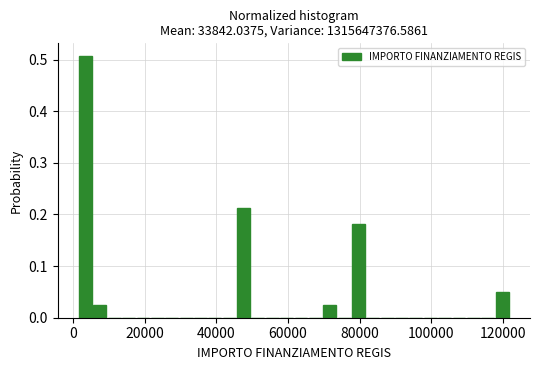

Around what value on the x-axis is the tallest bar? Give the approximate position of its centre, as read against the axis.

4000